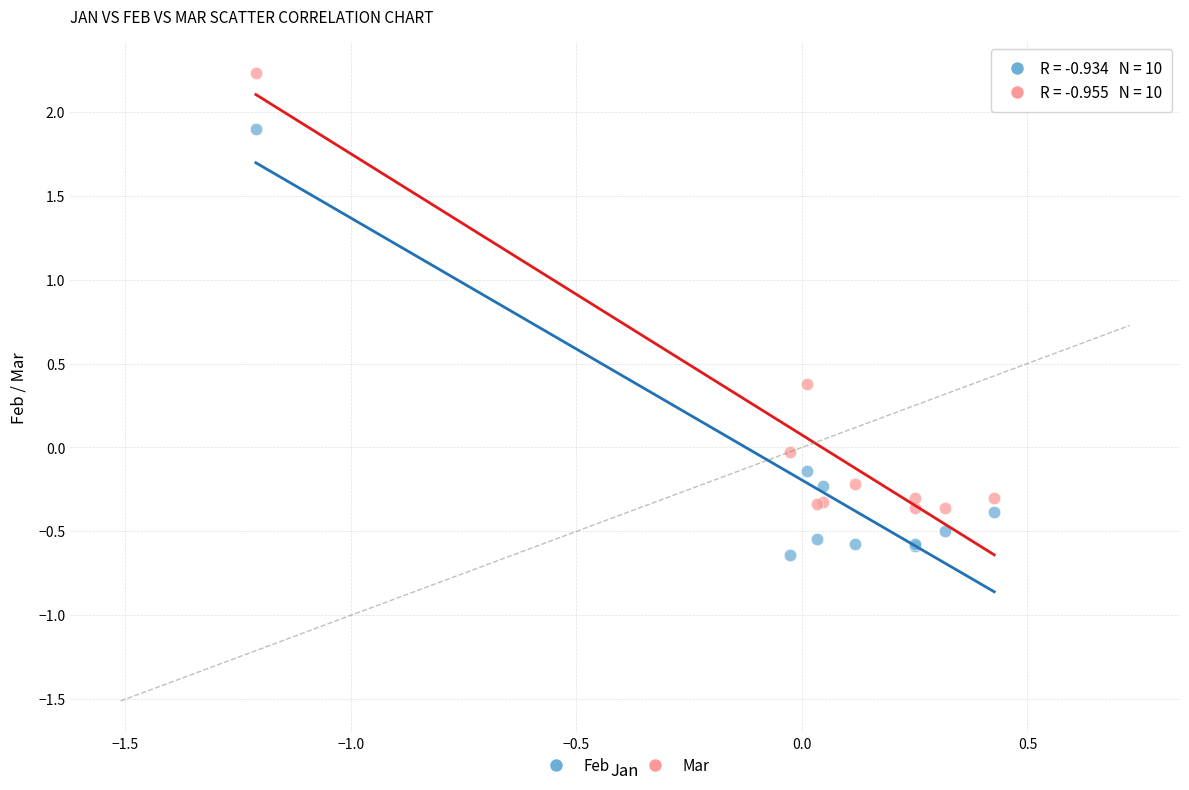

What are all the series names shown in the legend?

Feb, Mar